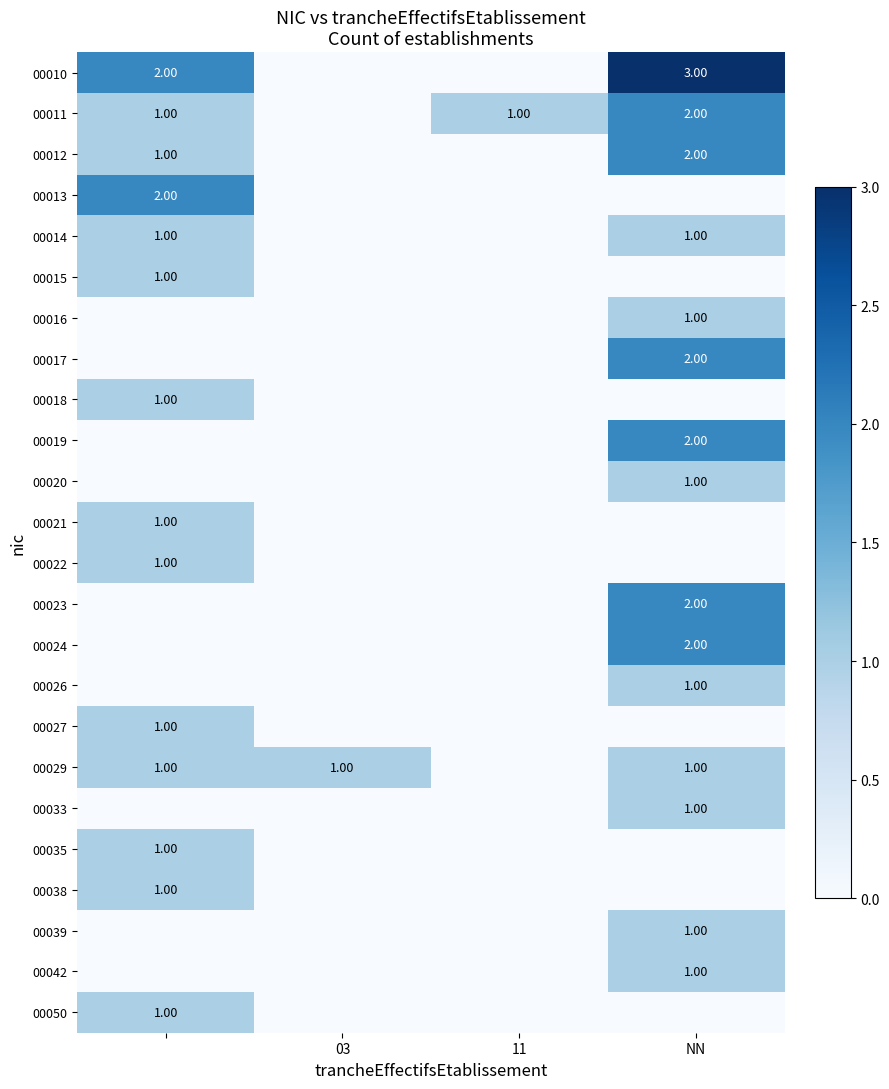

At how many categories does at least one series exceed 2?

1